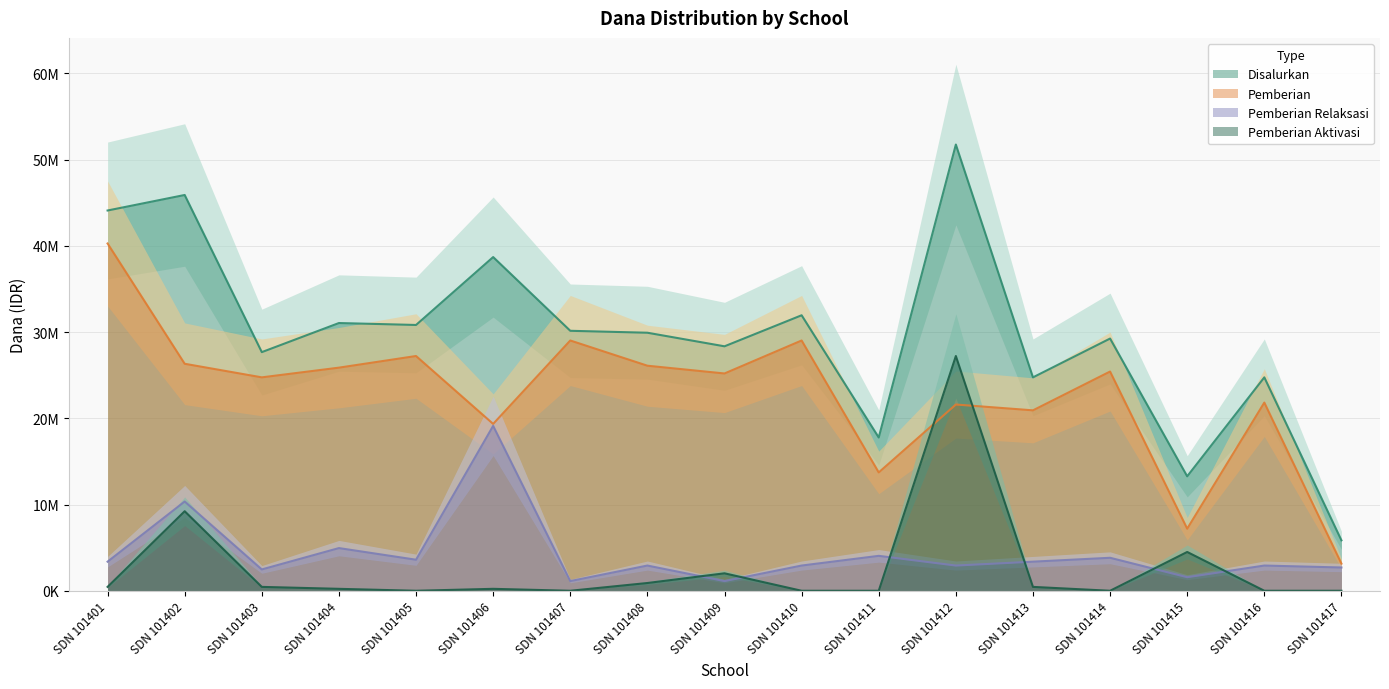

Reading left to right, transcribe all the data shown in this chart.

Disalurkan: SDN 101401=44100000	SDN 101402=45900000	SDN 101403=27675000	SDN 101404=31050000	SDN 101405=30825000	SDN 101406=38700000	SDN 101407=30150000	SDN 101408=29925000	SDN 101409=28350000	SDN 101410=31950000	SDN 101411=17775000	SDN 101412=51750000	SDN 101413=24750000	SDN 101414=29250000	SDN 101415=13275000	SDN 101416=24750000	SDN 101417=5850000
Pemberian: SDN 101401=40275000	SDN 101402=26325000	SDN 101403=24750000	SDN 101404=25875000	SDN 101405=27225000	SDN 101406=19350000	SDN 101407=29025000	SDN 101408=26100000	SDN 101409=25200000	SDN 101410=29025000	SDN 101411=13725000	SDN 101412=21600000	SDN 101413=20925000	SDN 101414=25425000	SDN 101415=7200000	SDN 101416=21825000	SDN 101417=3150000
Pemberian Relaksasi: SDN 101401=3375000	SDN 101402=10350000	SDN 101403=2475000	SDN 101404=4950000	SDN 101405=3600000	SDN 101406=19125000	SDN 101407=1125000	SDN 101408=2925000	SDN 101409=1125000	SDN 101410=2925000	SDN 101411=4050000	SDN 101412=2925000	SDN 101413=3375000	SDN 101414=3825000	SDN 101415=1575000	SDN 101416=2925000	SDN 101417=2700000
Pemberian Aktivasi: SDN 101401=450000	SDN 101402=9225000	SDN 101403=450000	SDN 101404=225000	SDN 101405=0	SDN 101406=225000	SDN 101407=0	SDN 101408=900000	SDN 101409=2025000	SDN 101410=0	SDN 101411=0	SDN 101412=27225000	SDN 101413=450000	SDN 101414=0	SDN 101415=4500000	SDN 101416=0	SDN 101417=0